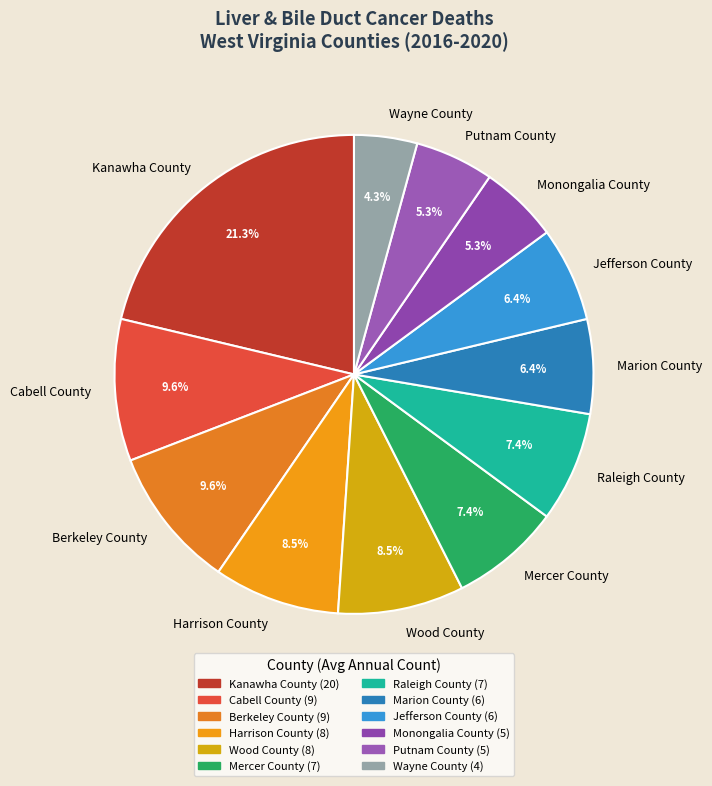

Which has a higher value, Harrison County or Jefferson County?

Harrison County